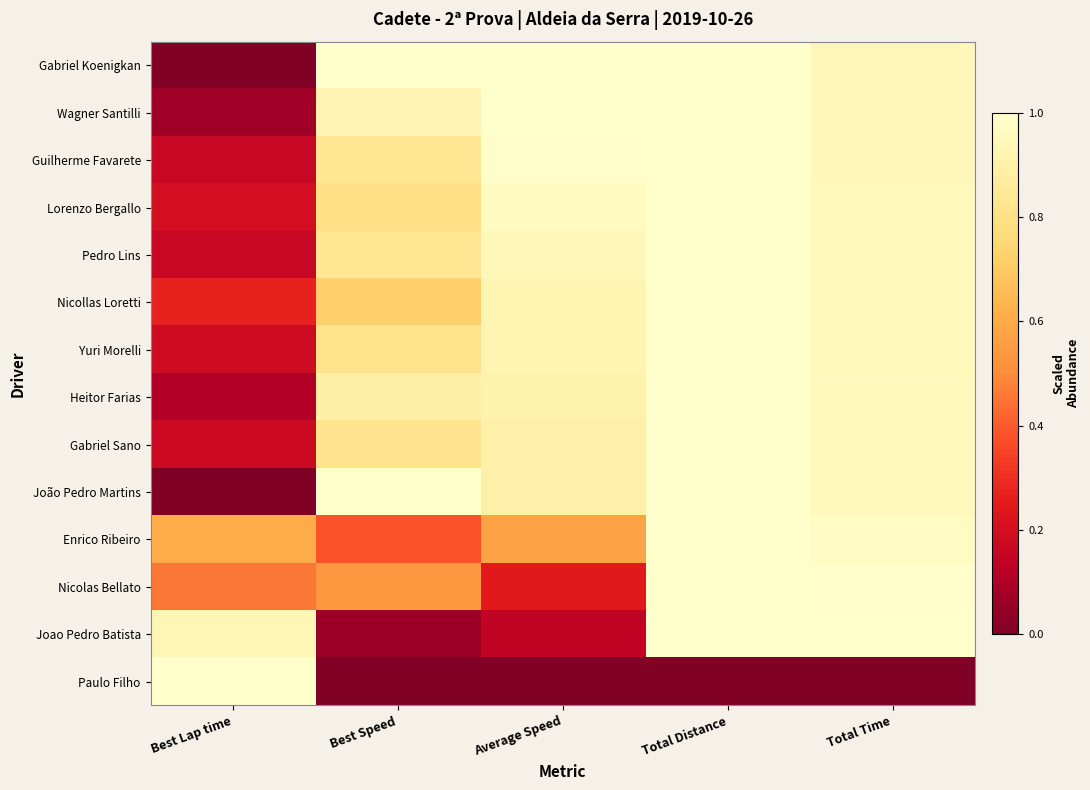

Reading right to left, transcribe all the data shown in this chart.

Gabriel Koenigkan: Total Time=0.9	Total Distance=1.0	Average Speed=1.0	Best Speed=1.0	Best Lap time=0.0
Wagner Santilli: Total Time=0.9	Total Distance=1.0	Average Speed=1.0	Best Speed=0.9	Best Lap time=0.1
Guilherme Favarete: Total Time=0.9	Total Distance=1.0	Average Speed=1.0	Best Speed=0.8	Best Lap time=0.2
Lorenzo Bergallo: Total Time=1.0	Total Distance=1.0	Average Speed=1.0	Best Speed=0.8	Best Lap time=0.2
Pedro Lins: Total Time=1.0	Total Distance=1.0	Average Speed=0.9	Best Speed=0.8	Best Lap time=0.2
Nicollas Loretti: Total Time=1.0	Total Distance=1.0	Average Speed=0.9	Best Speed=0.7	Best Lap time=0.3
Yuri Morelli: Total Time=1.0	Total Distance=1.0	Average Speed=0.9	Best Speed=0.8	Best Lap time=0.2
Heitor Farias: Total Time=1.0	Total Distance=1.0	Average Speed=0.9	Best Speed=0.9	Best Lap time=0.1
Gabriel Sano: Total Time=1.0	Total Distance=1.0	Average Speed=0.9	Best Speed=0.8	Best Lap time=0.2
João Pedro Martins: Total Time=1.0	Total Distance=1.0	Average Speed=0.9	Best Speed=1.0	Best Lap time=0.0
Enrico Ribeiro: Total Time=1.0	Total Distance=1.0	Average Speed=0.6	Best Speed=0.4	Best Lap time=0.6
Nicolas Bellato: Total Time=1.0	Total Distance=1.0	Average Speed=0.2	Best Speed=0.5	Best Lap time=0.5
Joao Pedro Batista: Total Time=1.0	Total Distance=1.0	Average Speed=0.1	Best Speed=0.1	Best Lap time=0.9
Paulo Filho: Total Time=0.0	Total Distance=0.0	Average Speed=0.0	Best Speed=0.0	Best Lap time=1.0